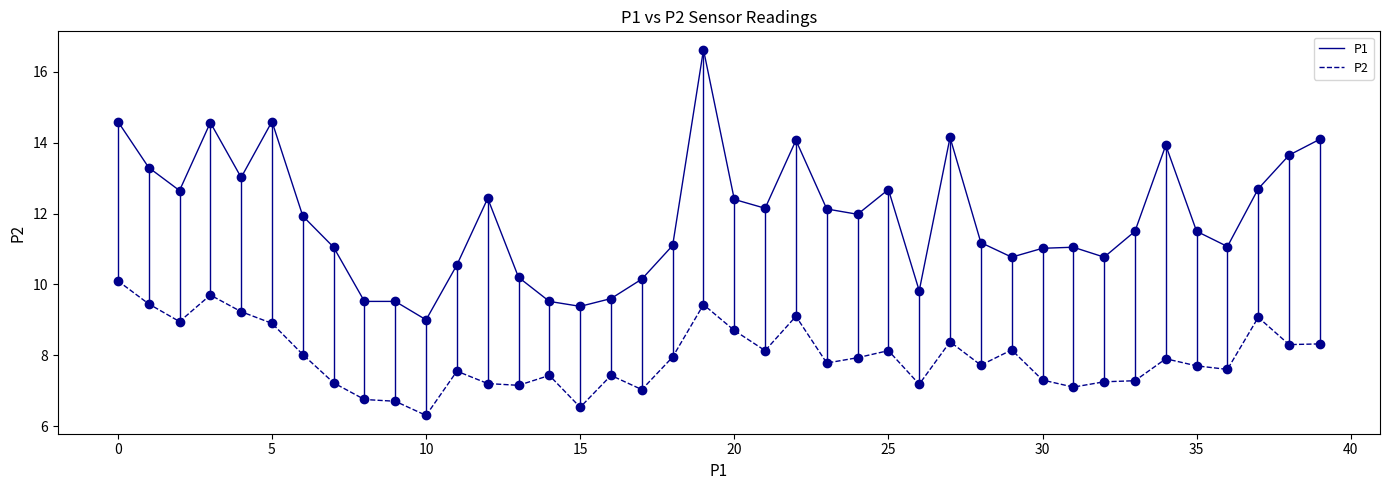

What are all the series names shown in the legend?

P1, P2